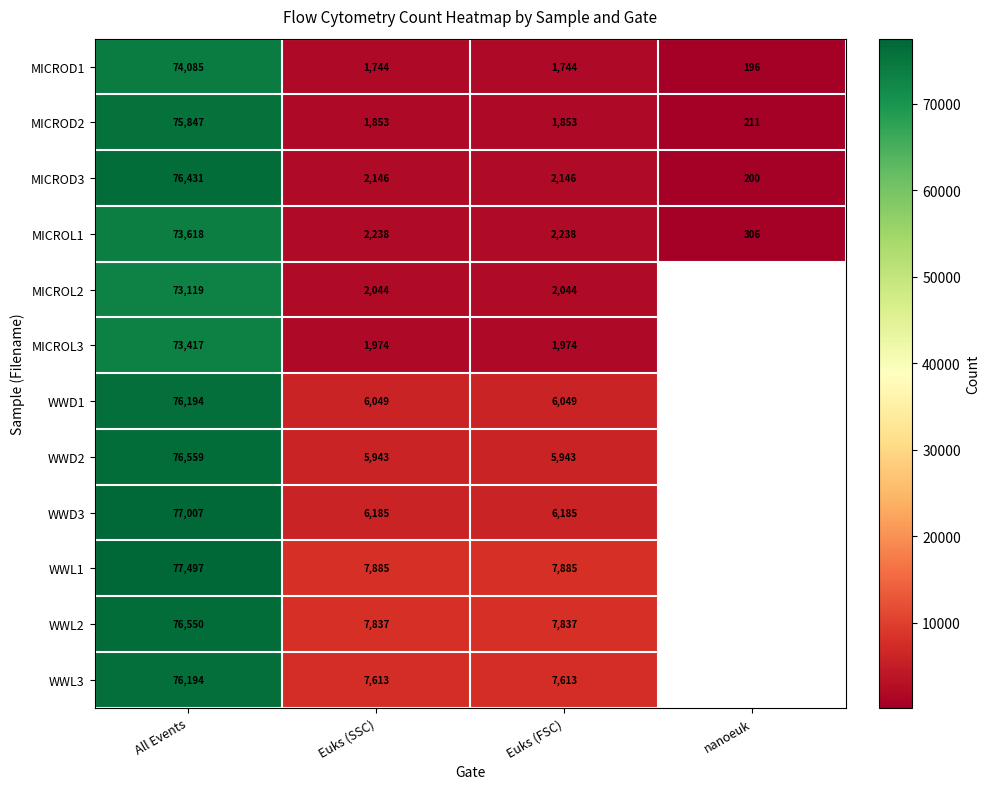

What is the difference between the WWD3 values at Euks (SSC) and All Events?

70822